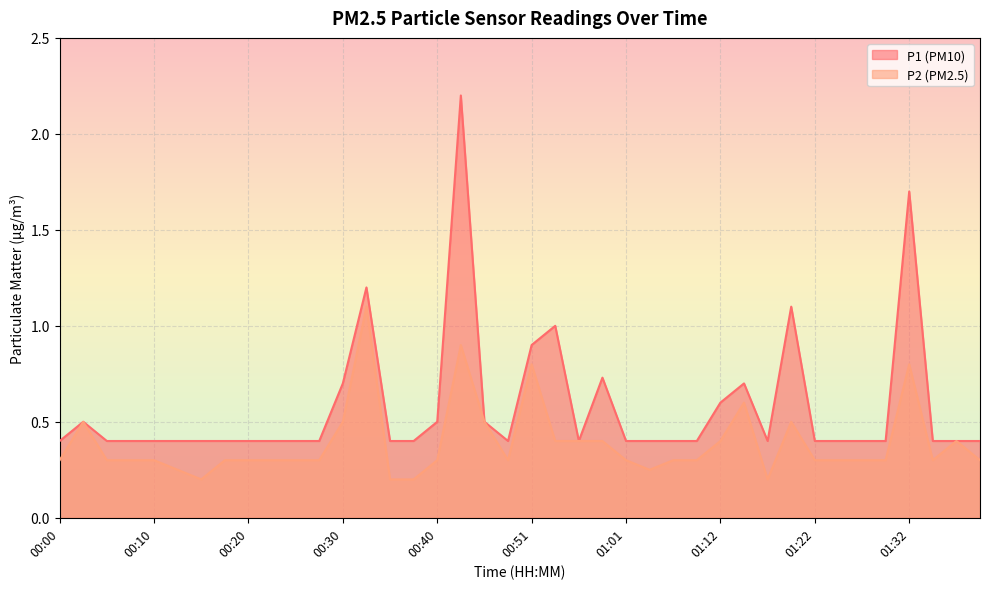

True or false: P1 has more than 2 points higher than both neighbors.

True